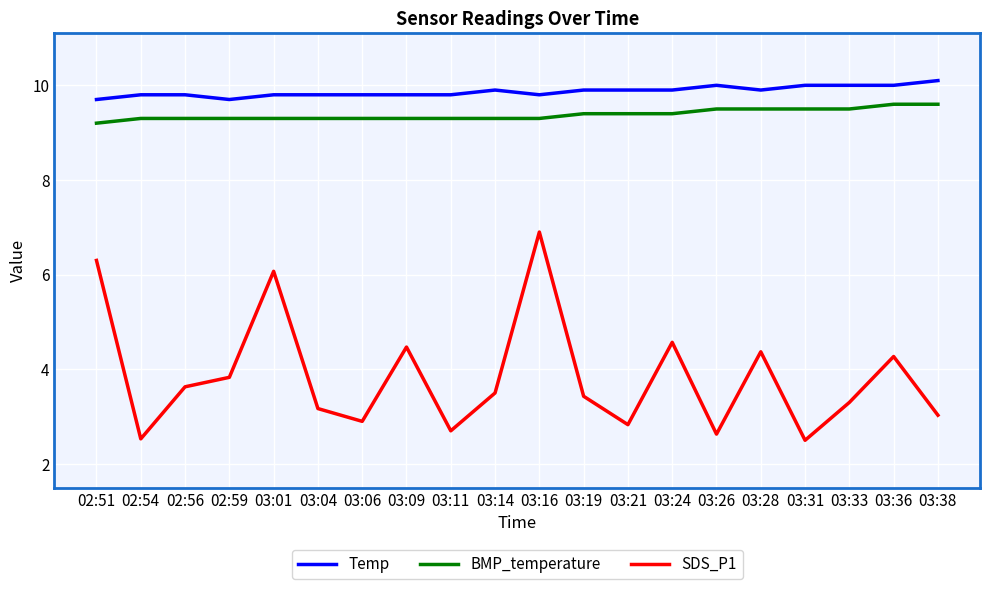

Which series has the largest range (max minus min)?

SDS_P1